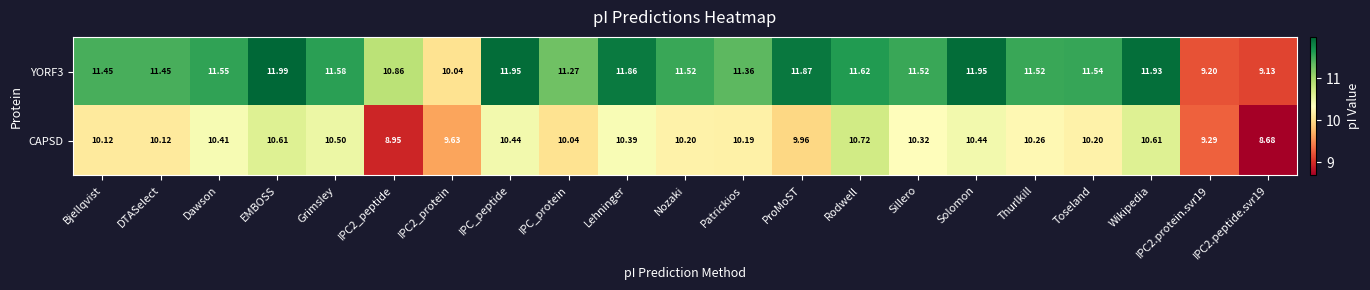

Which label corresponds to the smallest value in the chart?

IPC2.peptide.svr19